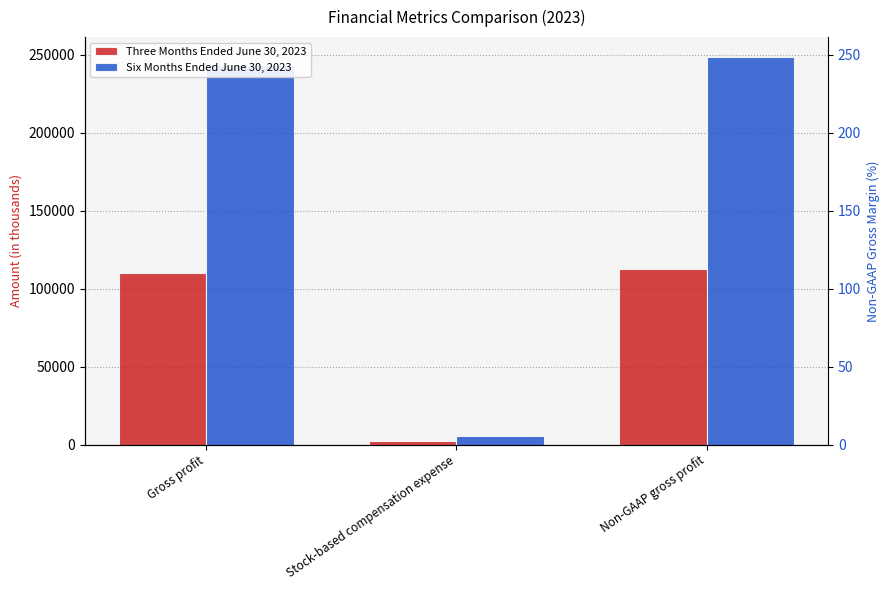

What position from the right is Non-GAAP gross profit?

1